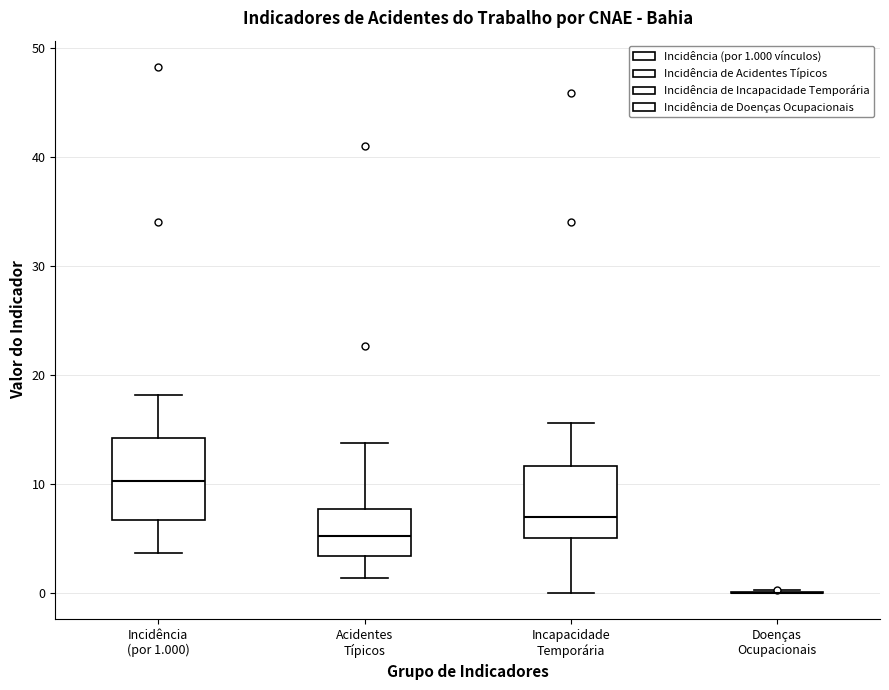

Reading left to right, transcribe this box plot: for each box, give where its median line is, the range the box spans, and where its two whiskers end, as read against the y-axis. The values are not printed on the chart, so give them approximately, as read against the axis.

Incidência (por 1.000): median 10, box 7 to 14, whiskers 4 to 18
Acidentes Típicos: median 5, box 3 to 8, whiskers 1 to 14
Incapacidade Temporária: median 7, box 5 to 12, whiskers 0 to 16
Doenças Ocupacionais: box collapsed to a line at 0, whiskers 0 to 0